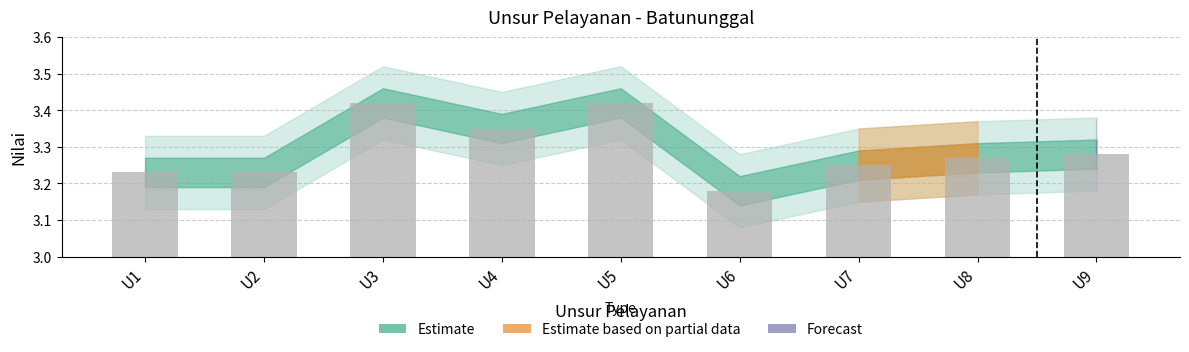

How many bars are there in total?

9